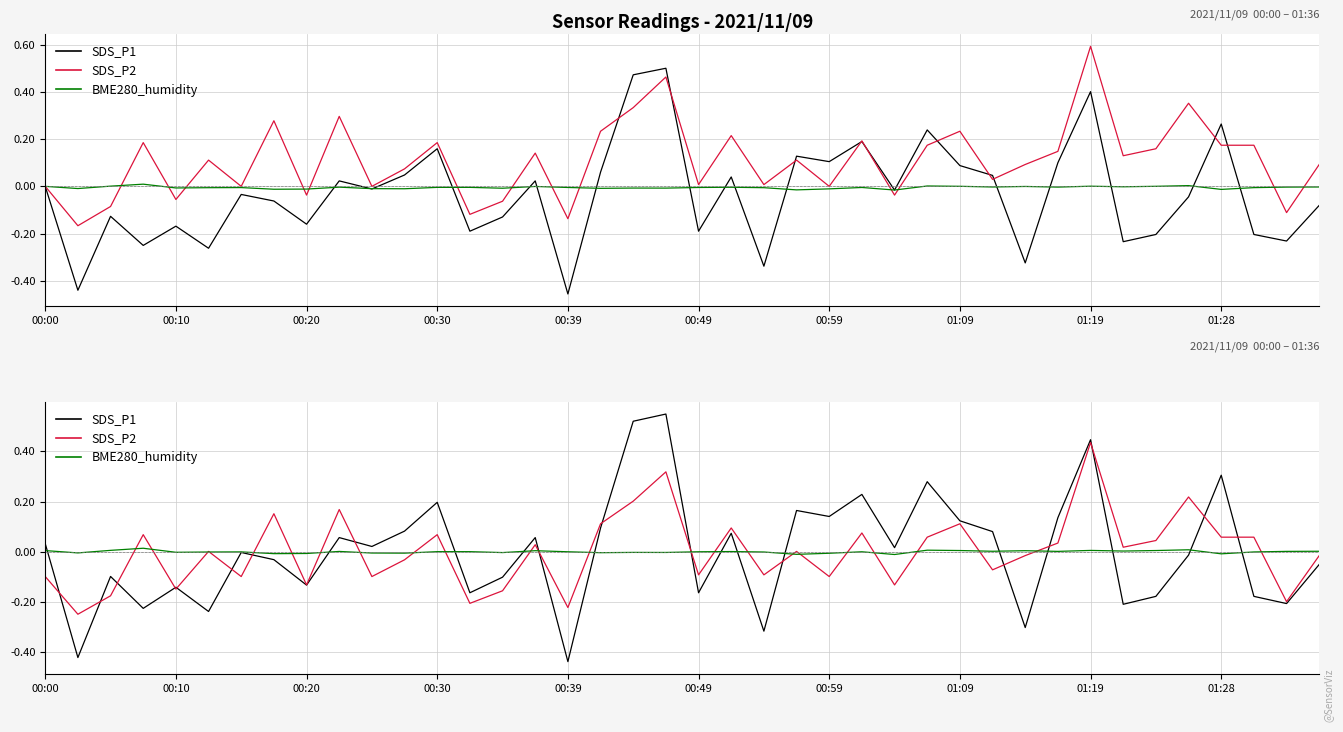

True or false: SDS_P2 and SDS_P1 intersect in this chart.

True